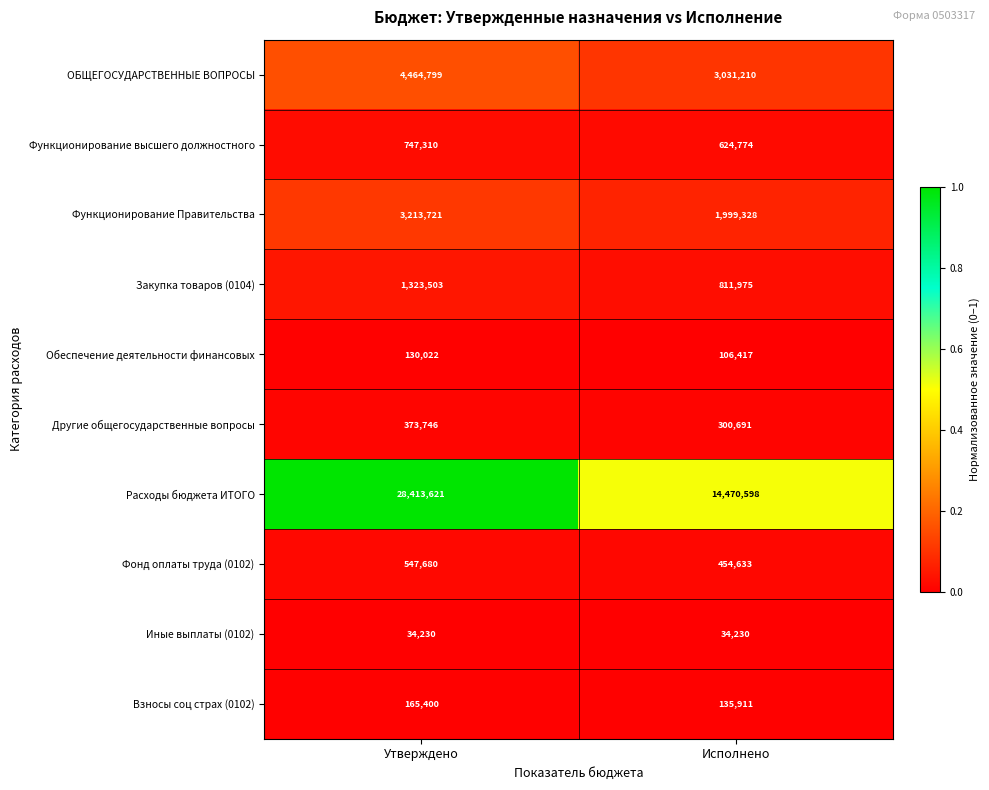

Read the Функционирование высшего должностного value at Исполнено.

624774